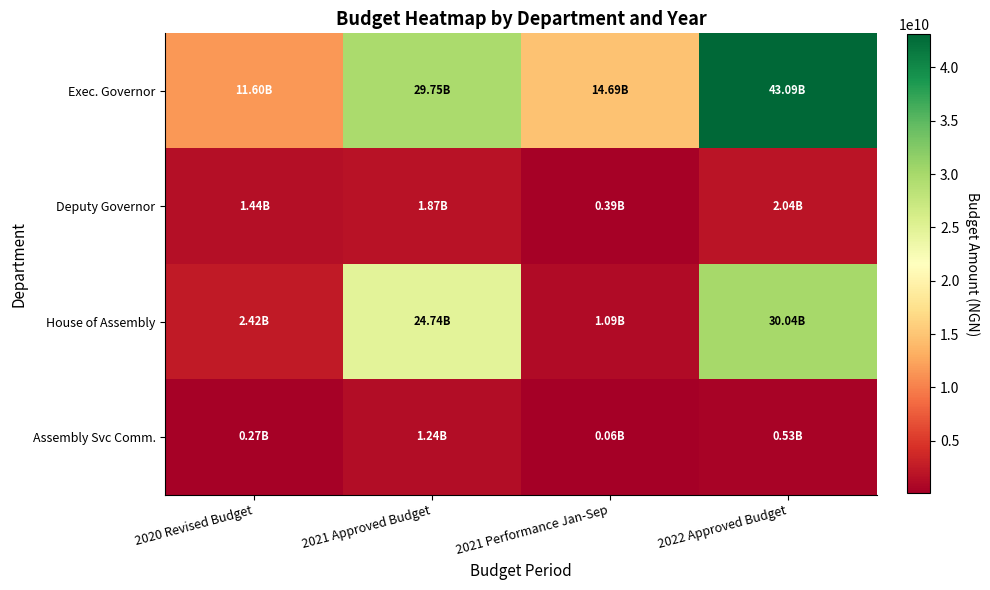

Which series has the widest spread of values?

Exec. Governor